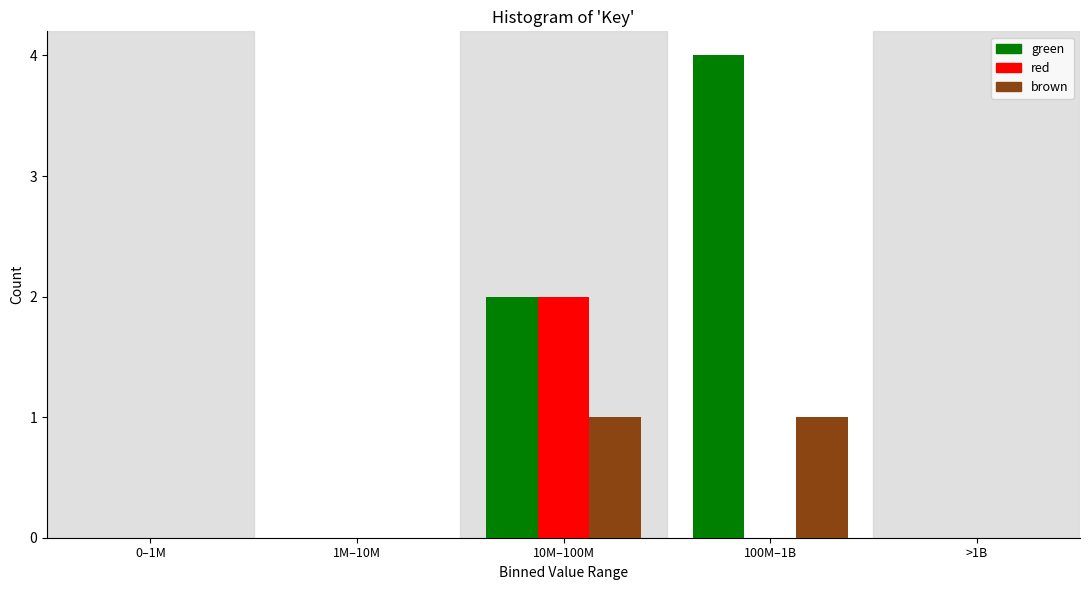

Reading left to right, transcribe all the data shown in this chart.

green: 0–1M=0	1M–10M=0	10M–100M=2	100M–1B=4	>1B=0
red: 0–1M=0	1M–10M=0	10M–100M=2	100M–1B=0	>1B=0
brown: 0–1M=0	1M–10M=0	10M–100M=1	100M–1B=1	>1B=0